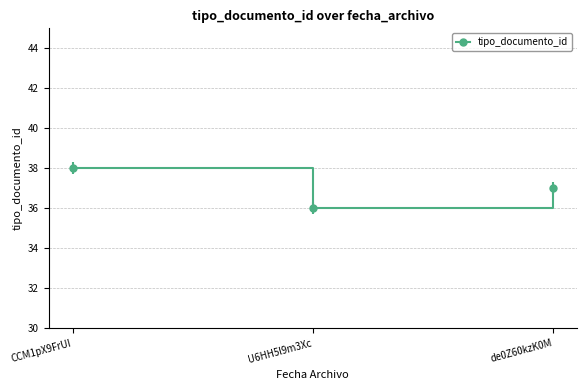

How many data points does each series have?

3